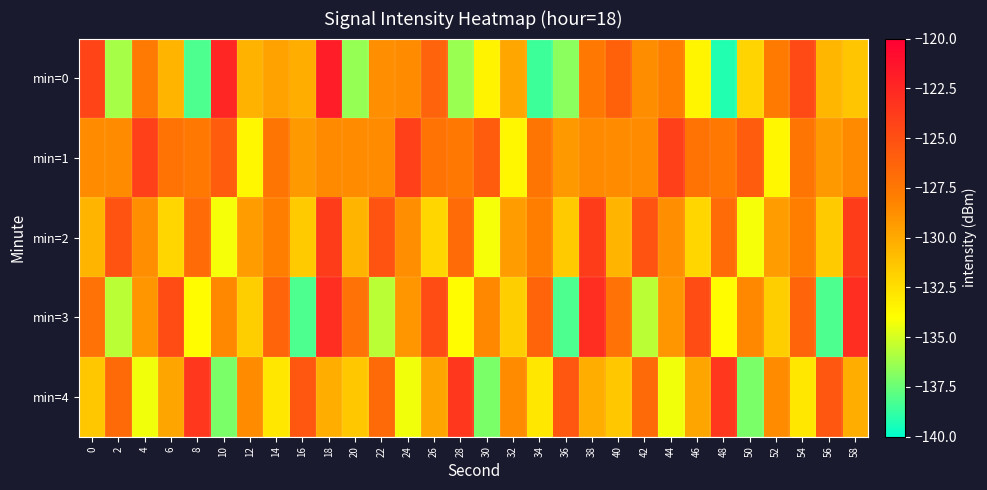

Which series changed the most between 14 and 50?

min=2